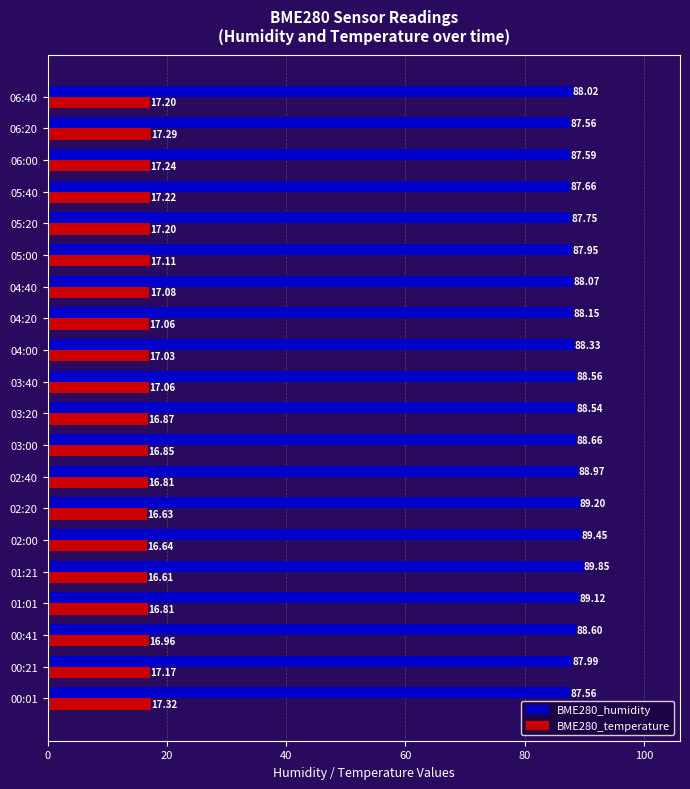

Which series has the widest spread of values?

BME280_humidity